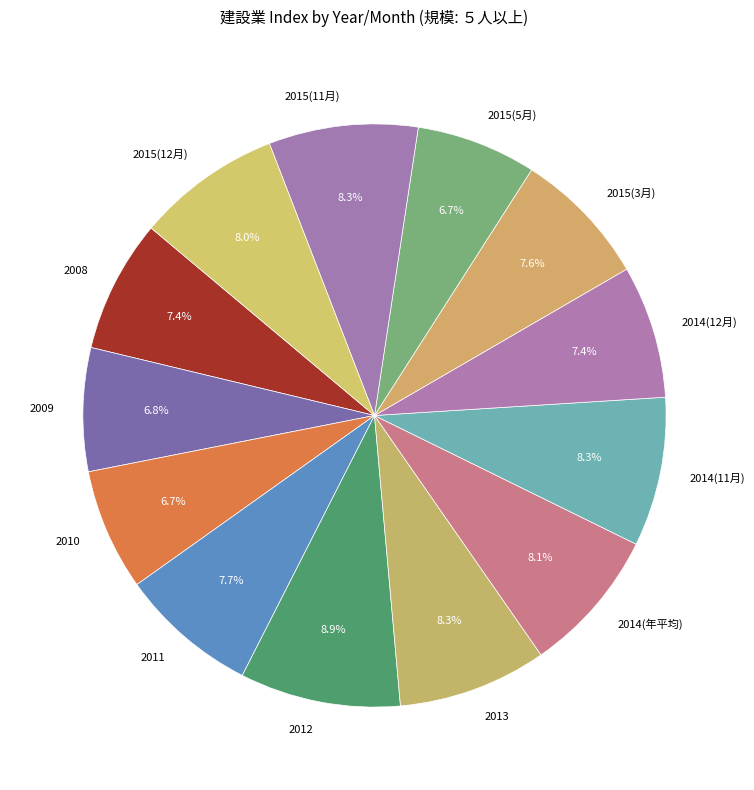

Which slice is the largest?

2012